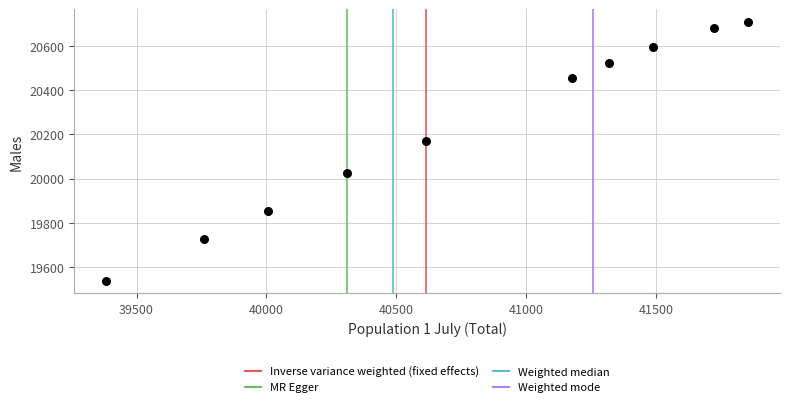

What Y value in the scatter plot is closest to 20123?

20171